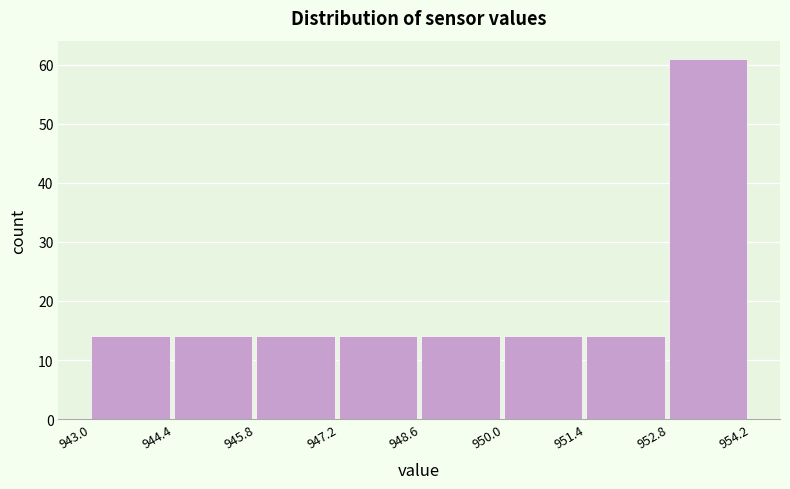

What is the height of the bar covering 944.4 to 945.8 on the x-axis? The values are not printed on the chart, so give them approximately, as read against the axis.

14